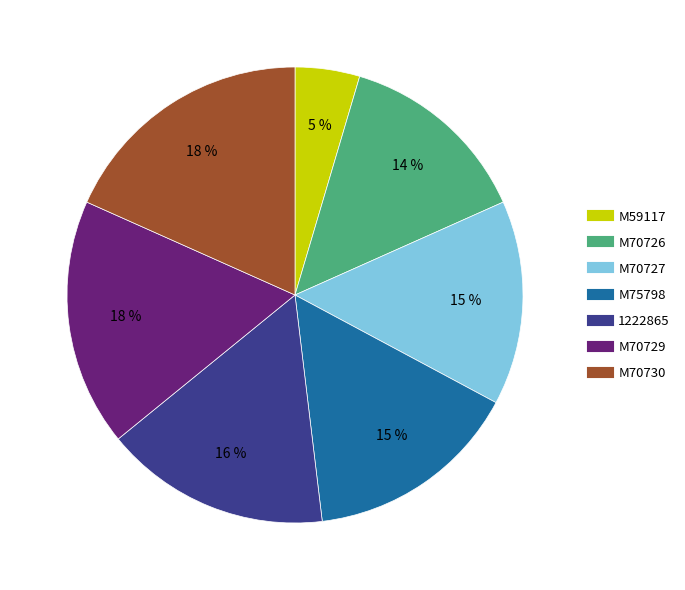

To the nearest percent, what portion does M70730 represent?

18%